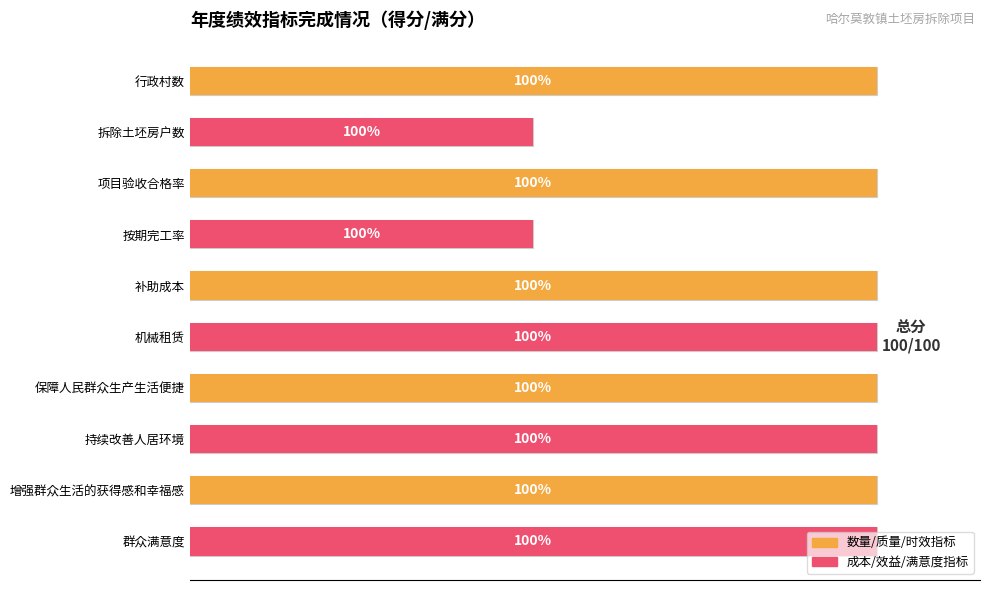

Are the bars horizontal?

Yes